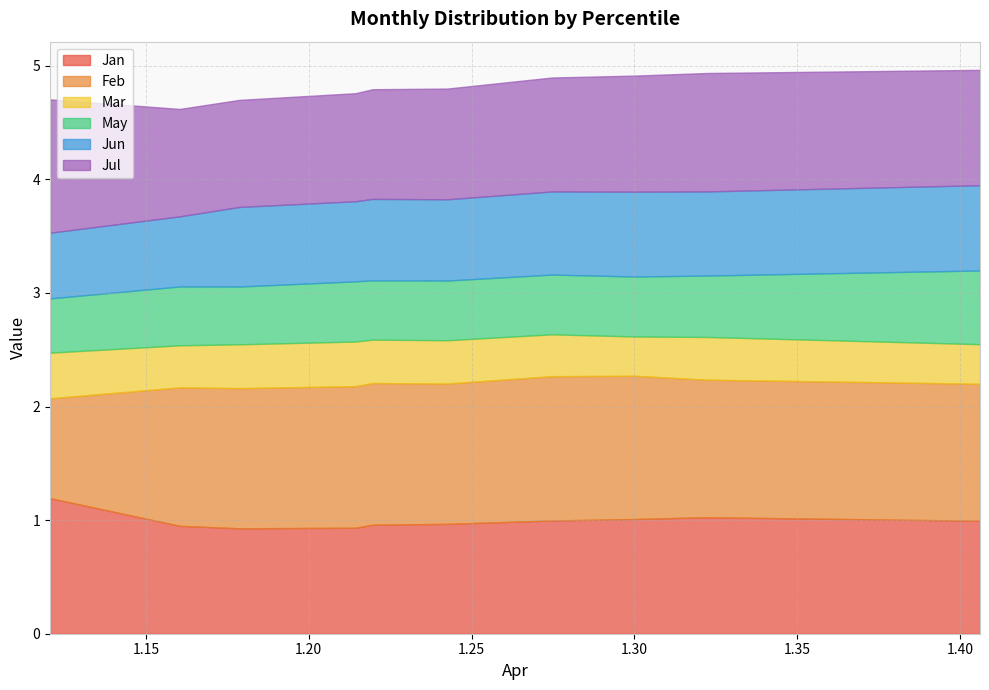

What is the highest value of the Jan series?

1.2